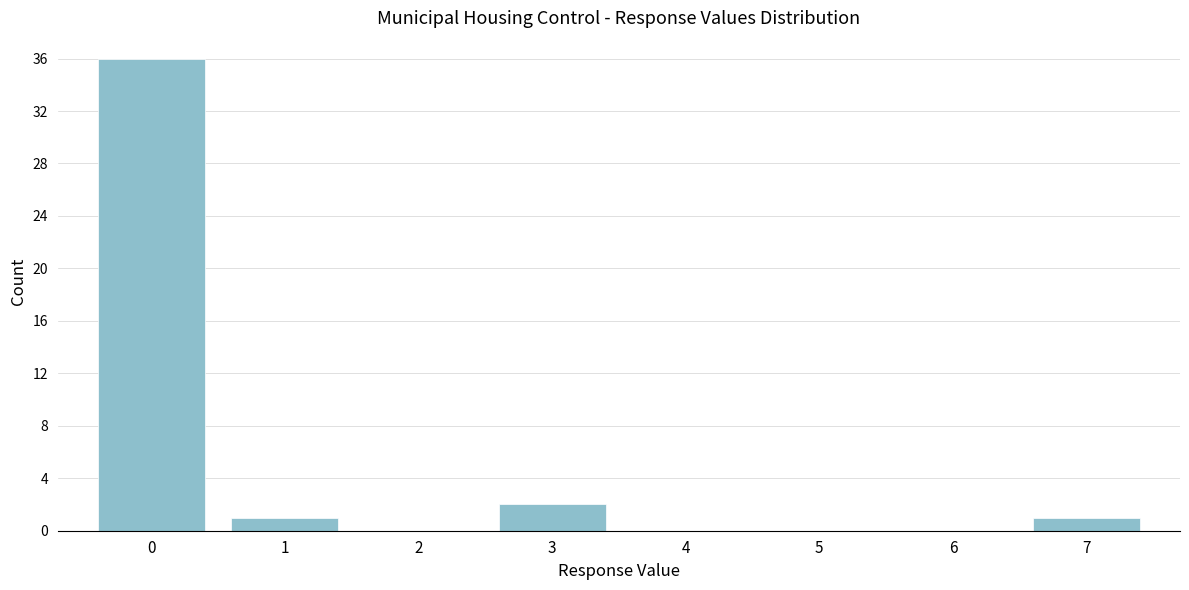

Reading right to left, extract all data points from this chart.

7=1	6=0	5=0	4=0	3=2	2=0	1=1	0=36